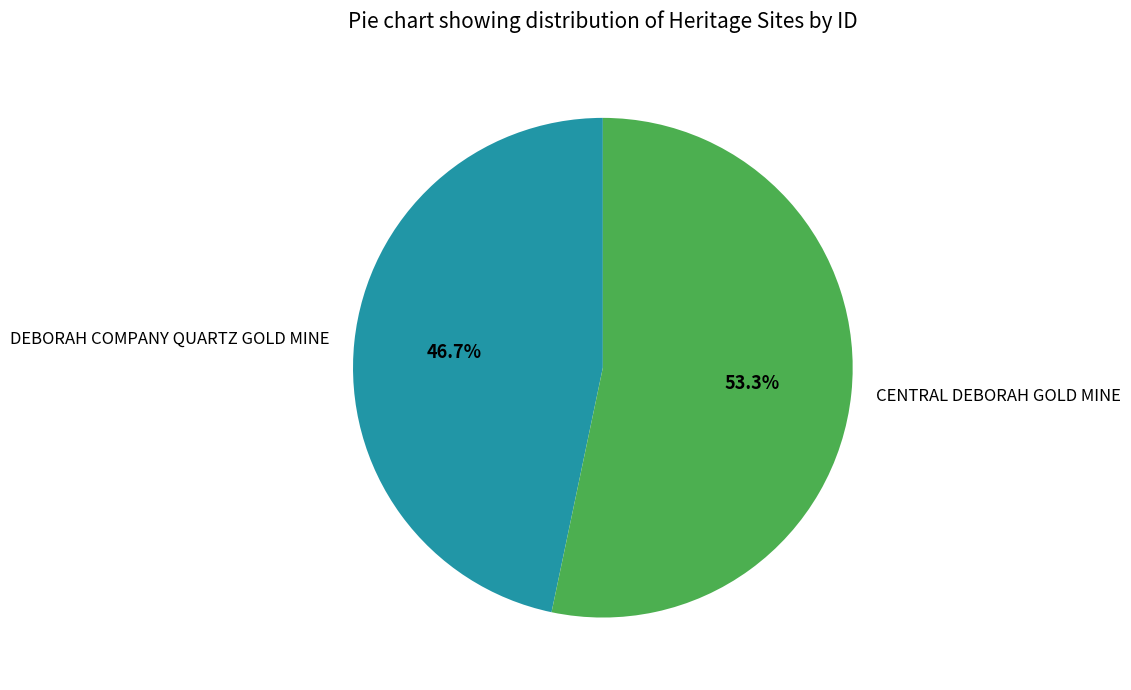

To the nearest percent, what is the difference between the largest and smallest slice percentages?

7%